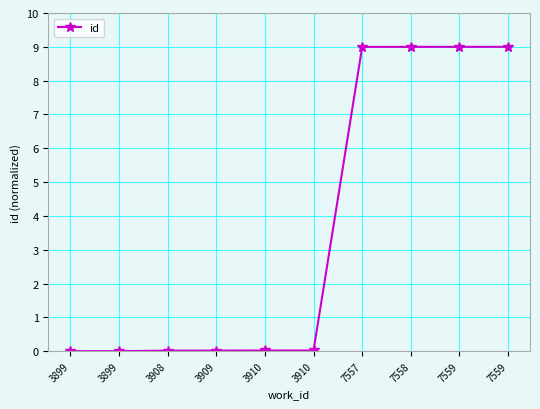

What is the difference between the maximum and minimum values?

9.0